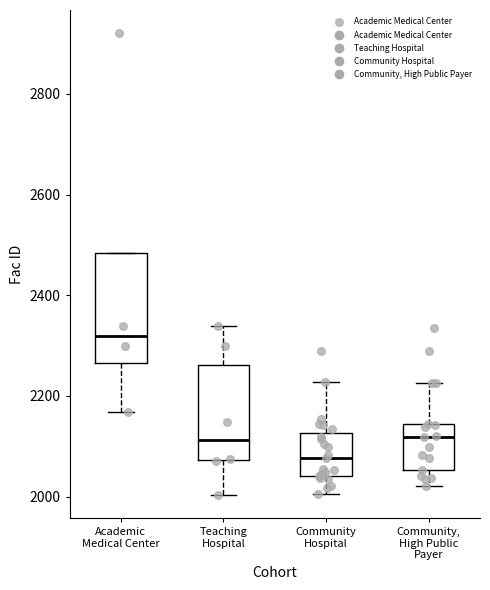

Reading left to right, read every box against the y-axis: the position of its median line, the range the box covers, and the ends of its whiskers. The values are not printed on the chart, so give them approximately, as read against the axis.

Academic Medical Center: median 2320, box 2260 to 2480, whiskers 2160 to 2480
Teaching Hospital: median 2120, box 2080 to 2260, whiskers 2000 to 2340
Community Hospital: median 2080, box 2040 to 2120, whiskers 2000 to 2220
Community, High Public Payer: median 2120, box 2060 to 2140, whiskers 2020 to 2220